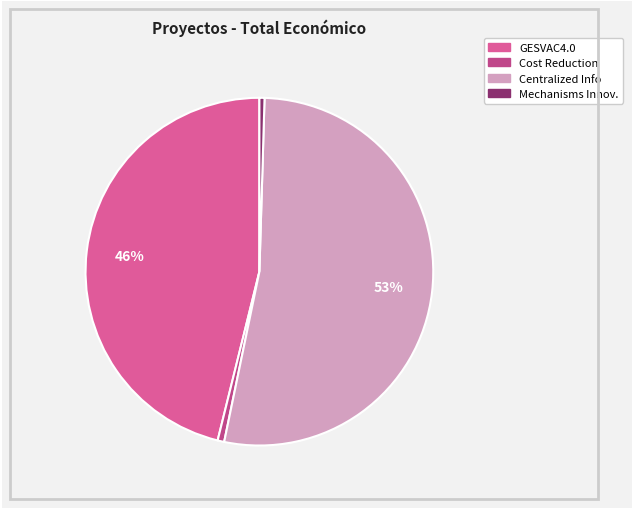

To the nearest percent, what is the difference between the Cost Reduction and Centralized Info slice percentages?

52%